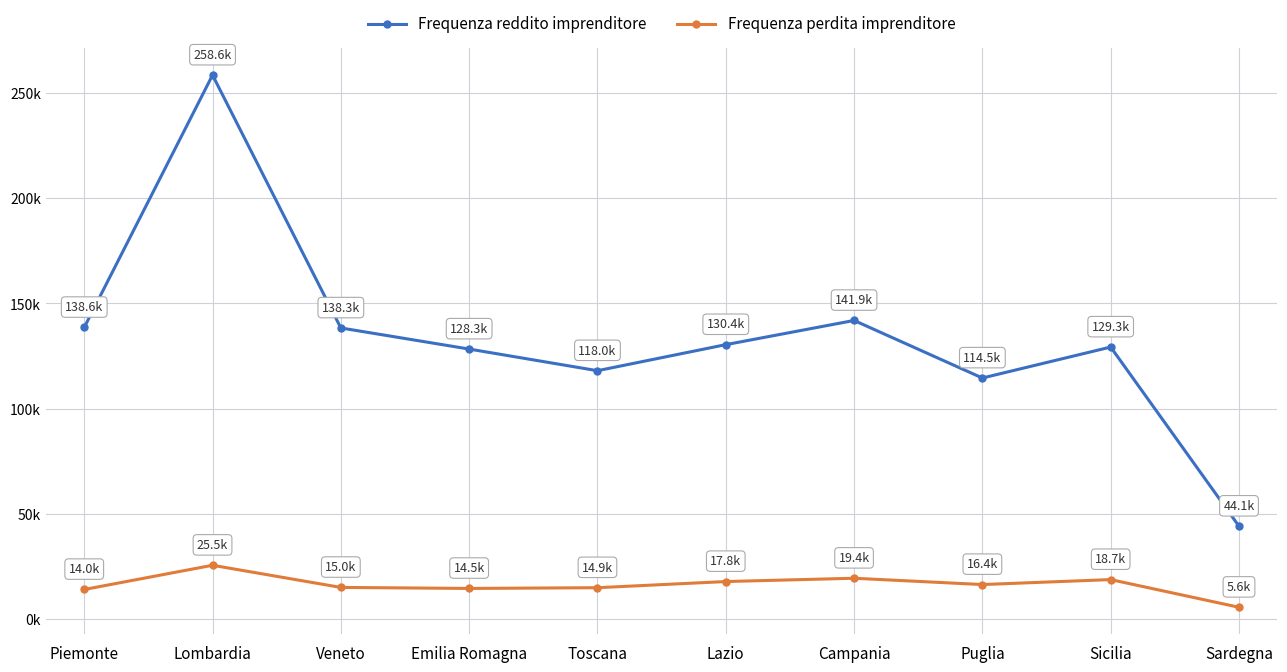

True or false: Frequenza perdita imprenditore and Frequenza reddito imprenditore cross at least once.

False